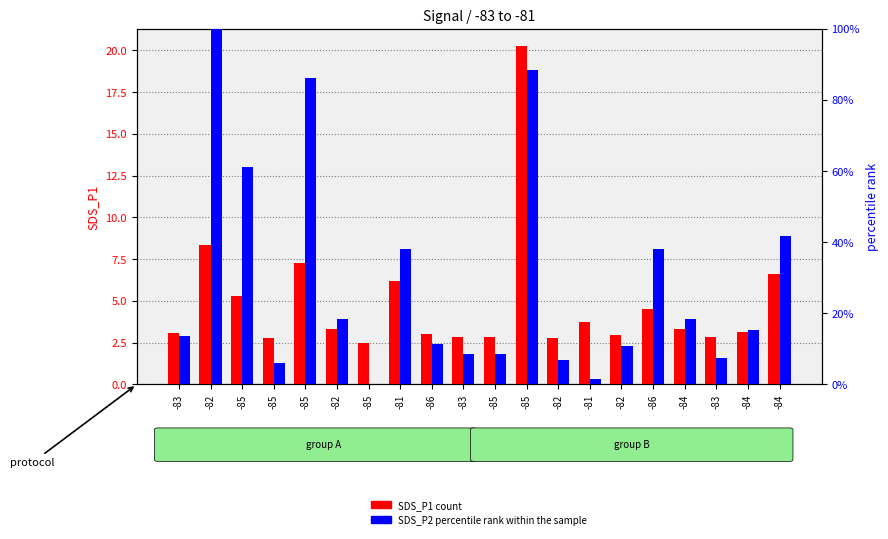

What is the average value of the SDS_P1 count series?

4.9